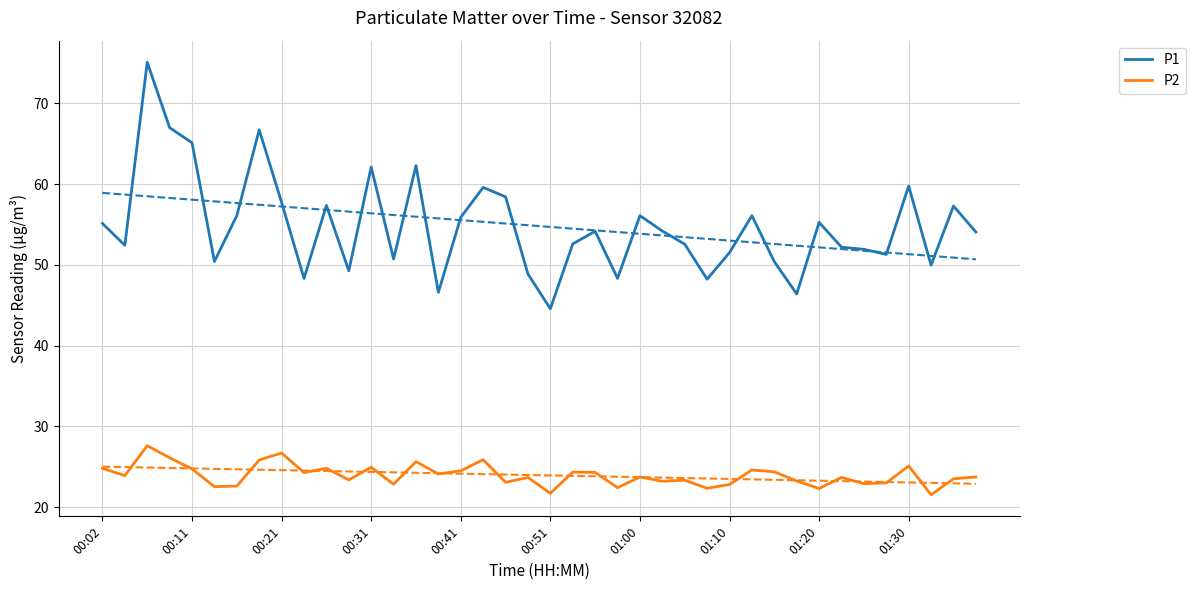

List the series in order of their overall mean, lowest first.

P2, P1